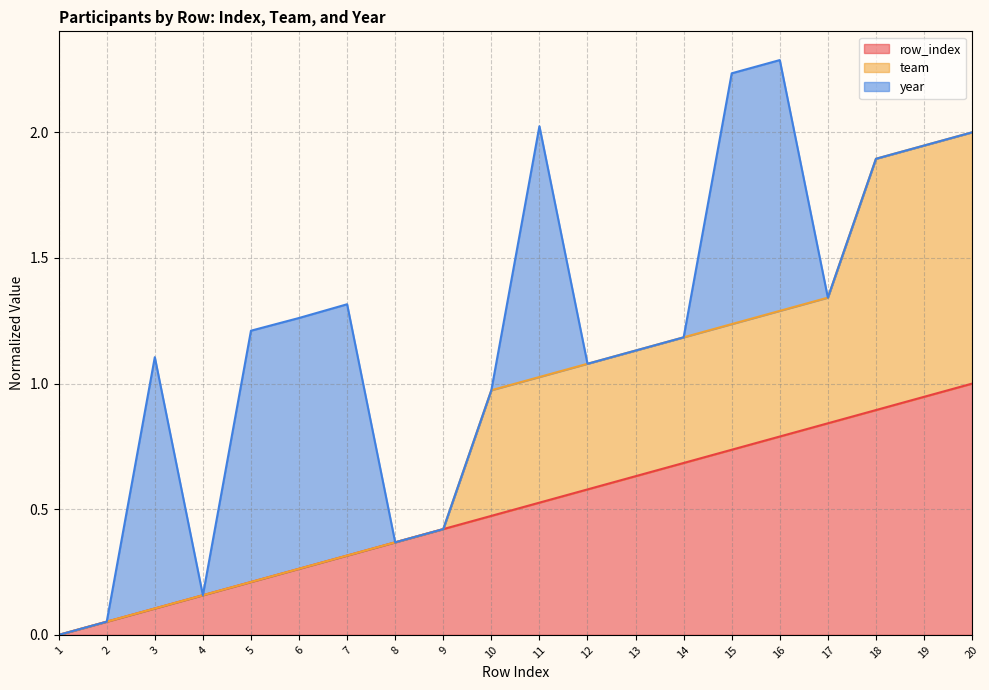

True or false: team and row_index cross at least once.

False